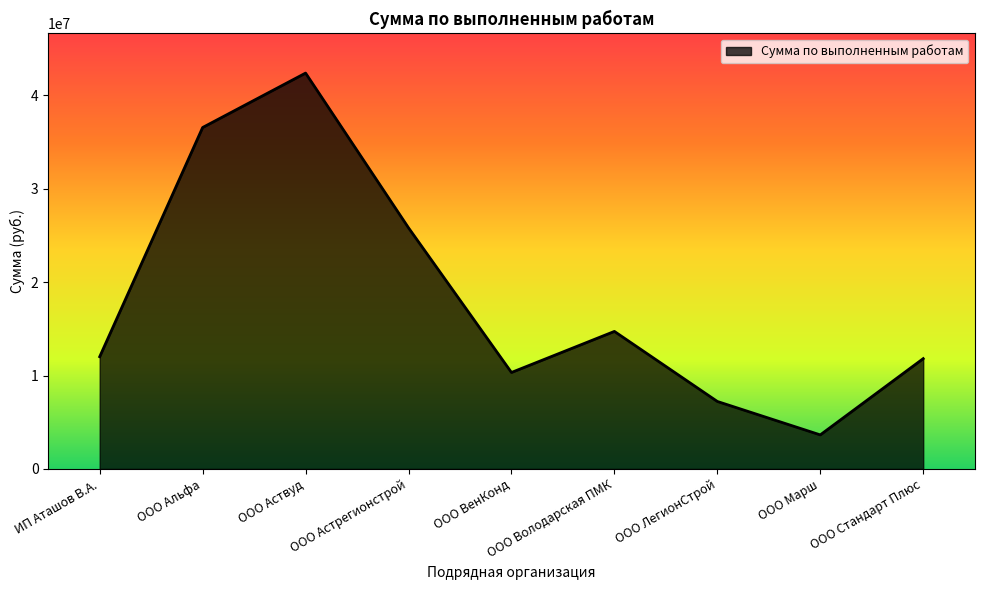

Between ООО Альфа and ООО Стандарт Плюс, which is larger?

ООО Альфа